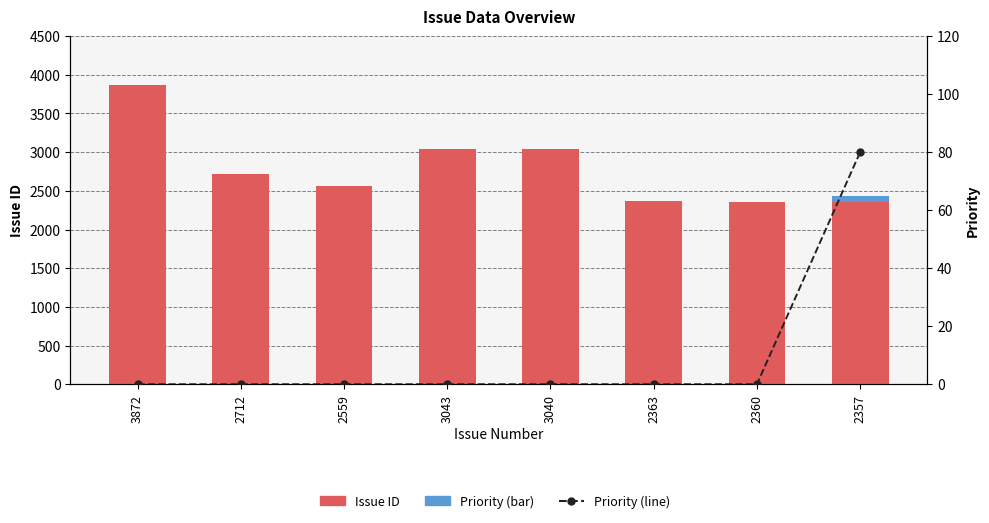

True or false: Issue ID has a value of 1170 at 2559.

False